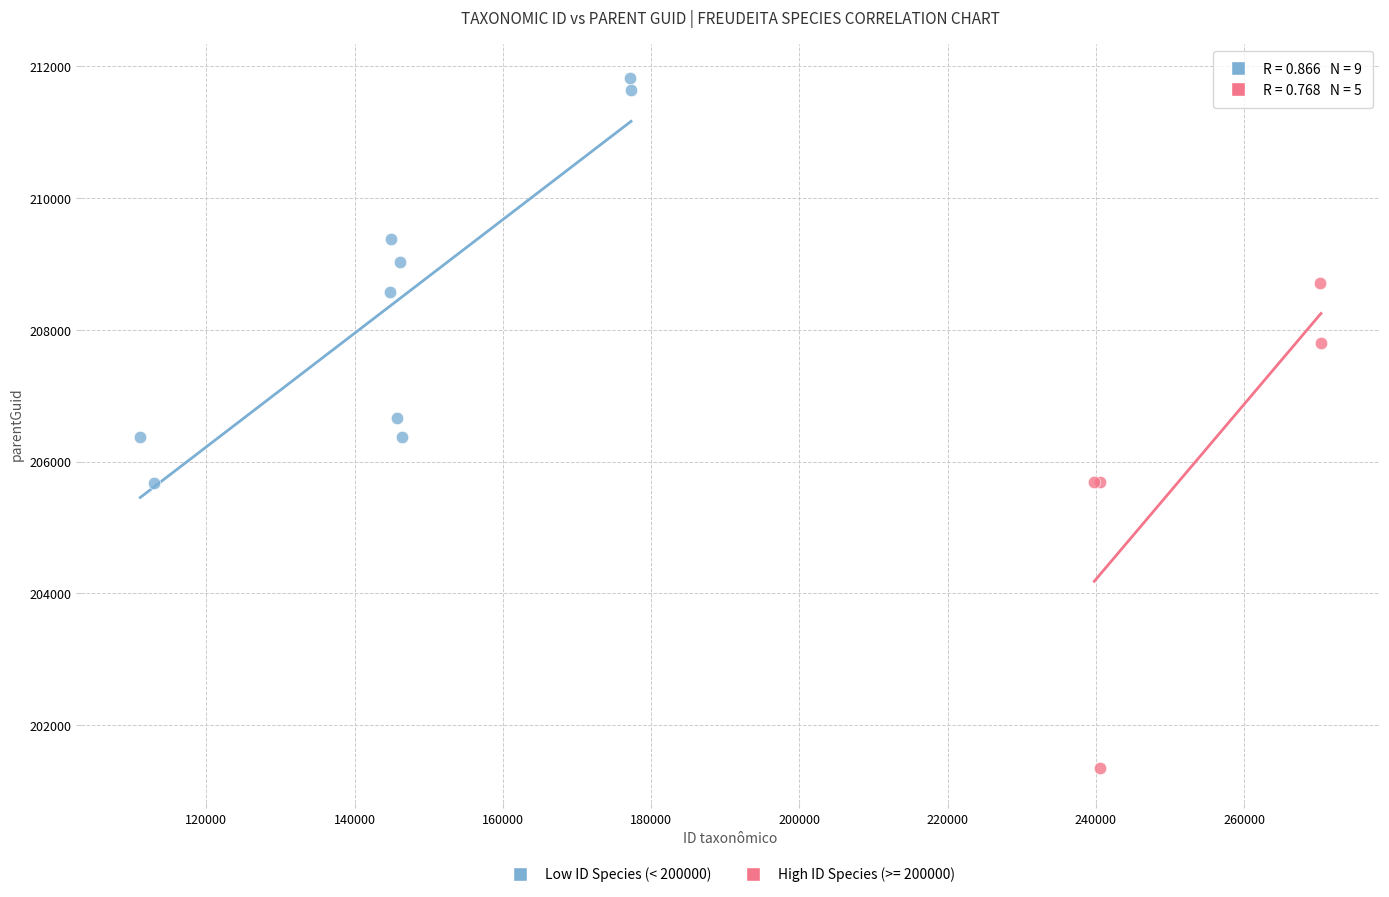

Which series reaches the maximum Y coordinate?

Low ID Species (< 200000)